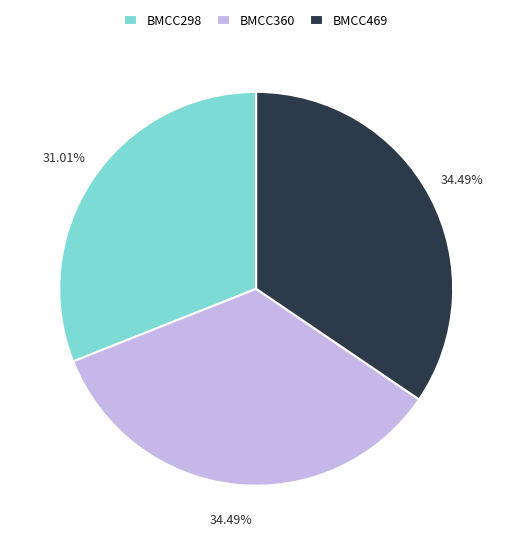

Count the number of slices in the pie.

3